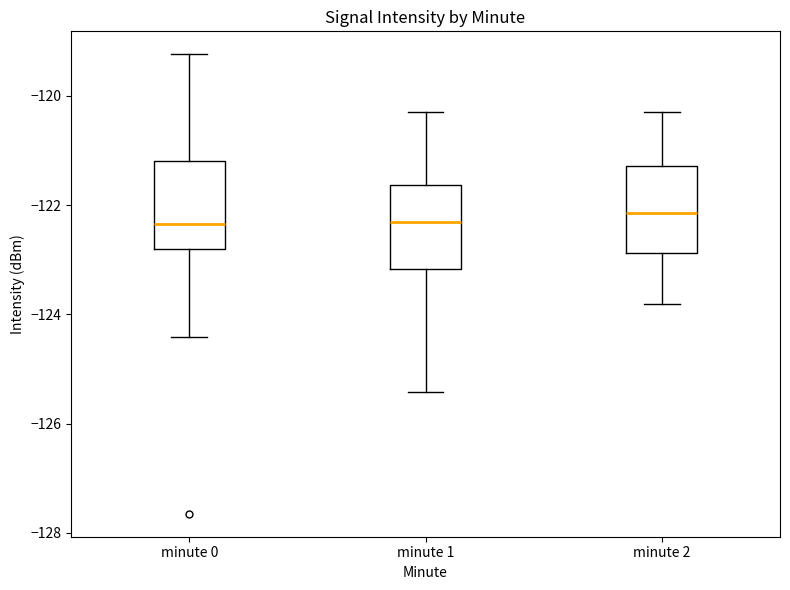

Where does the upper whisker of the box for minute 0 end on the y-axis? The values are not printed on the chart, so give them approximately, as read against the axis.

-119.2